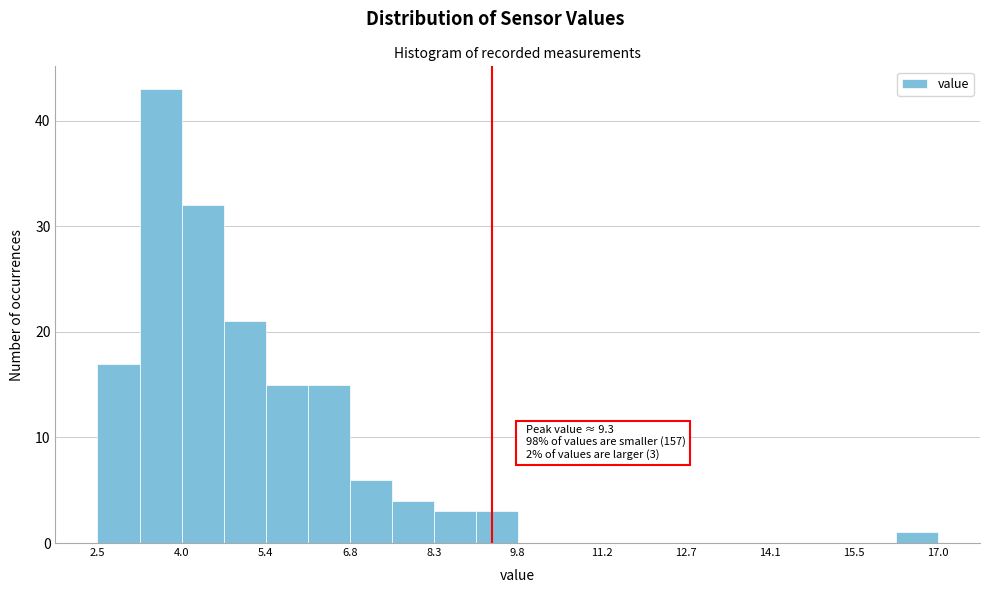

Around what value on the x-axis is the tallest bar? Give the approximate position of its centre, as read against the axis.

3.6